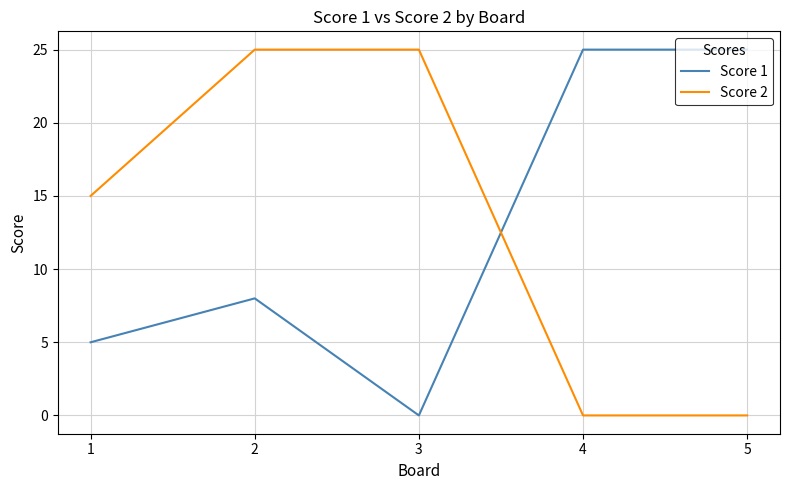

Does the chart display data point markers on the line(s)?

No